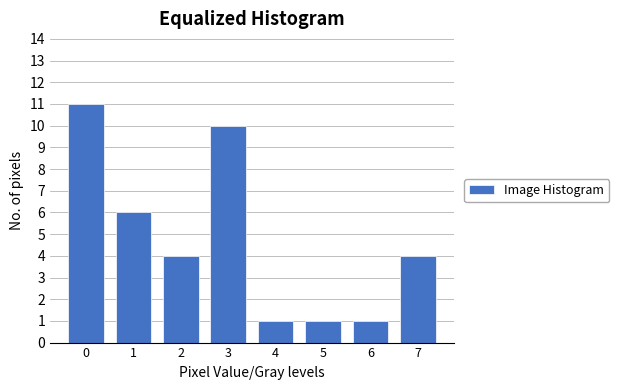

Reading left to right, extract all data points from this chart.

11	6	4	10	1	1	1	4